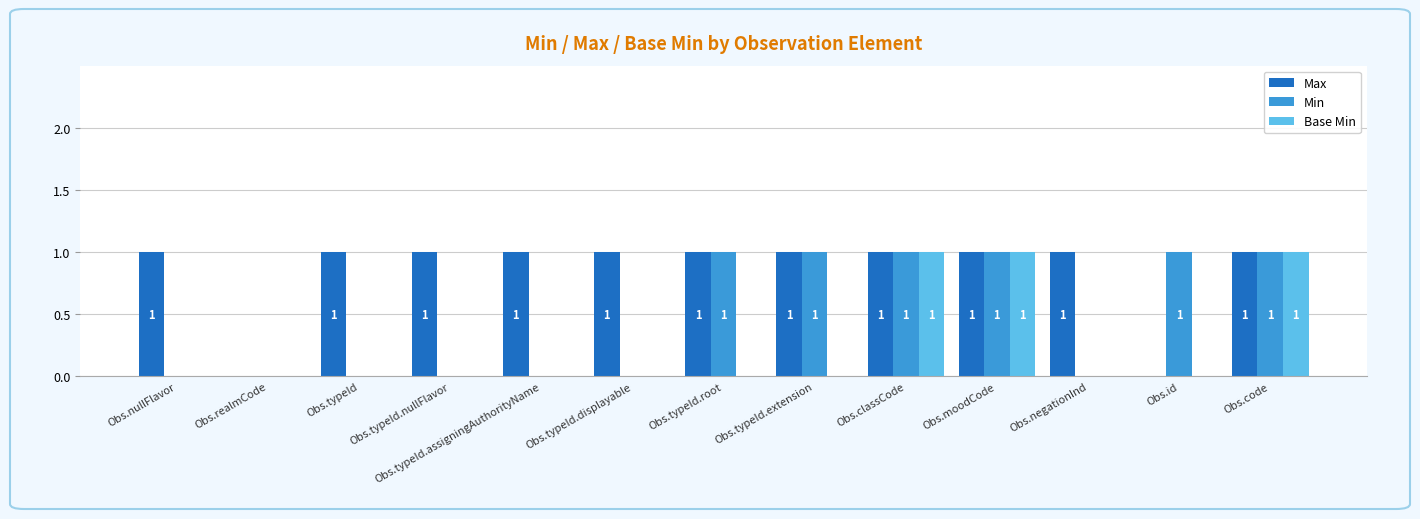

Is the value of Min at Obs.id greater than the value of Base Min at Obs.typeId.root?

Yes